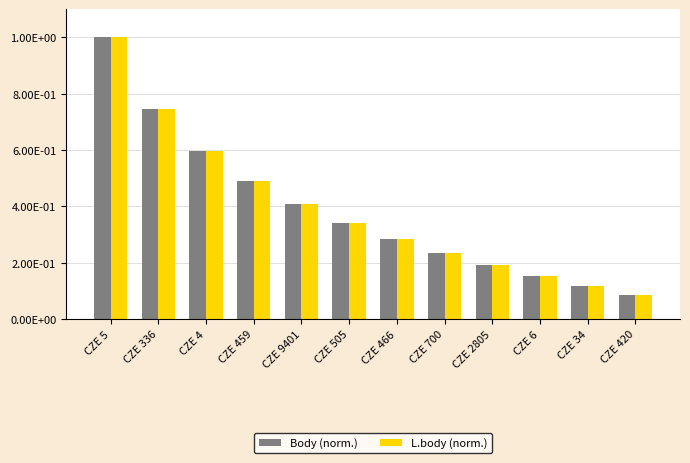

What is the total value across all series at CZE 4?

1.2